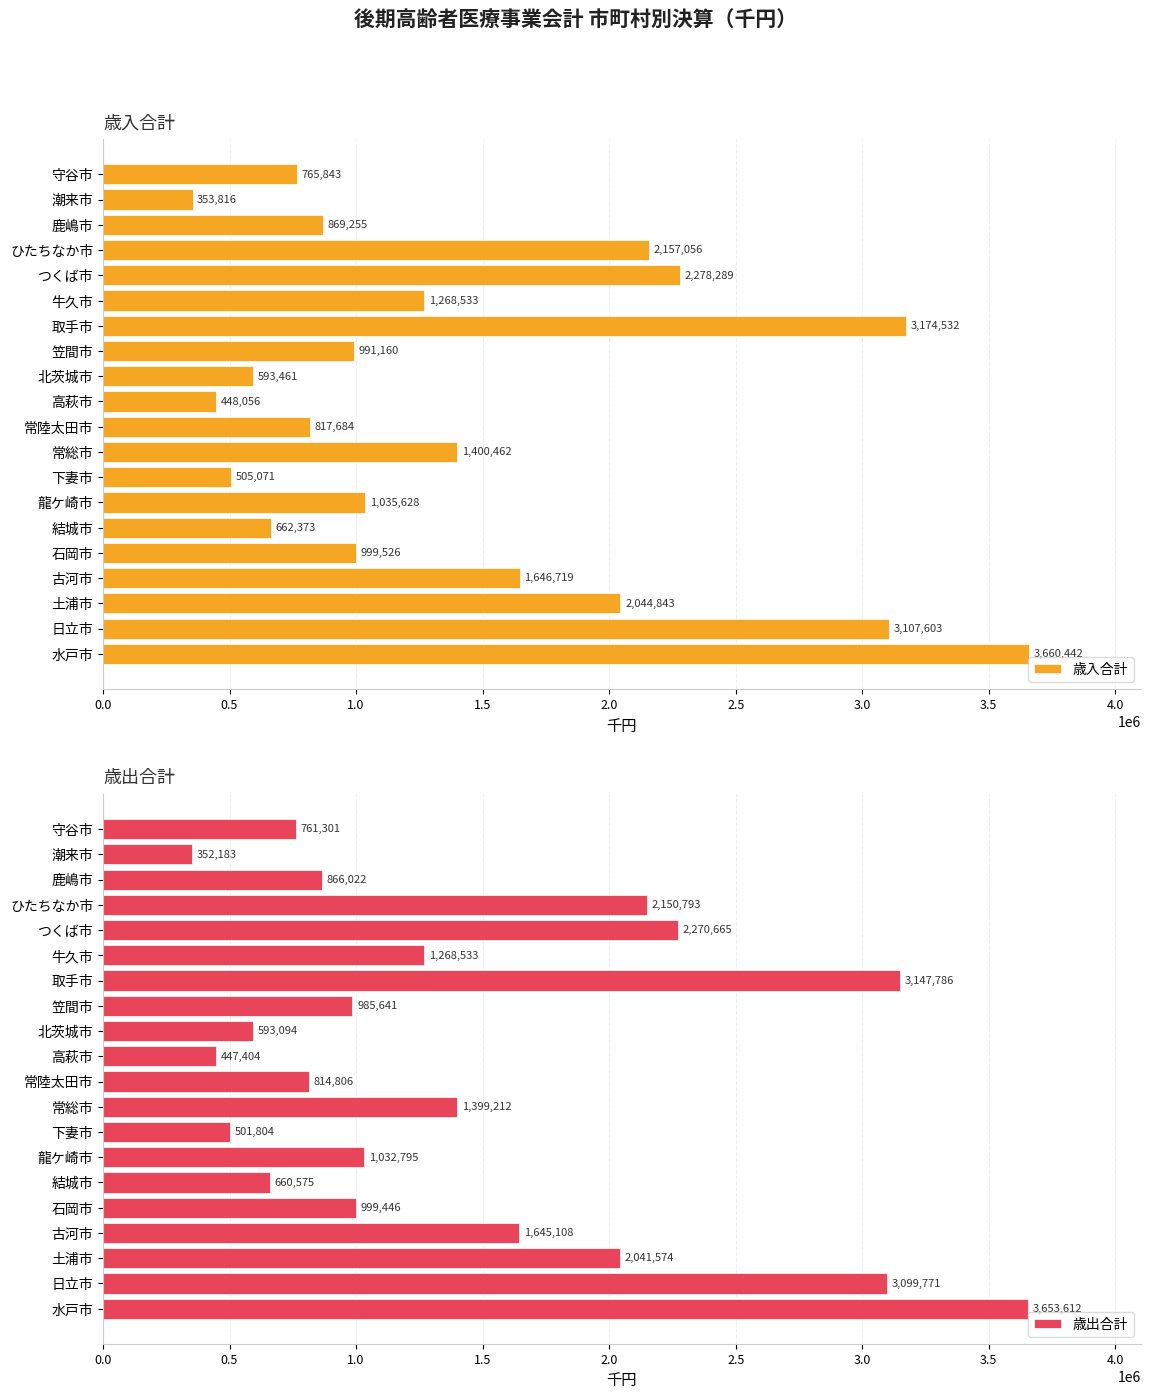

Is it true that 歳入合計 equals 856871 at 取手市?

False